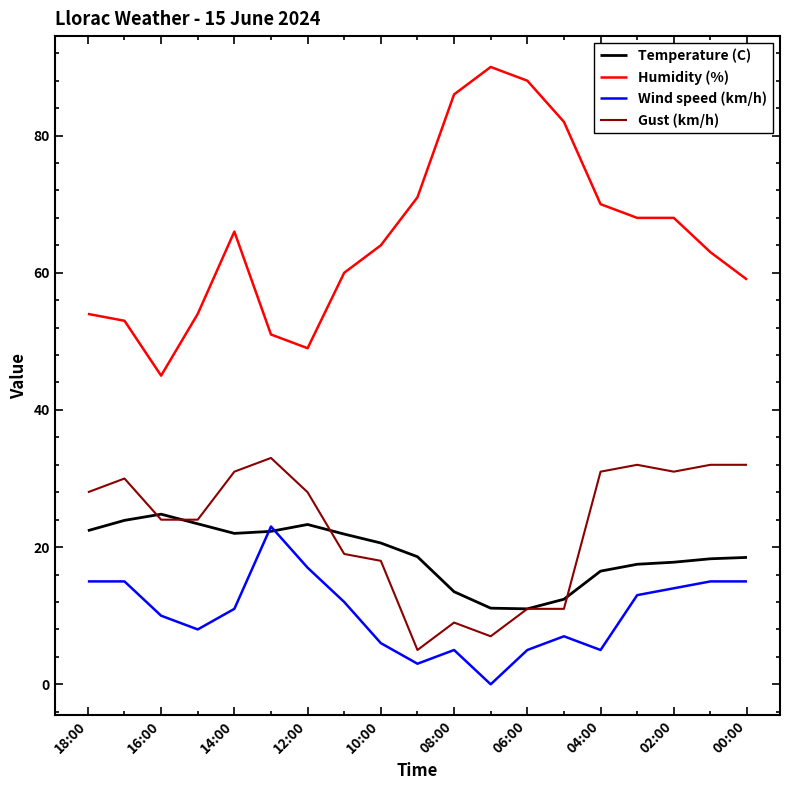

Which series has the largest range (max minus min)?

Humidity (%)